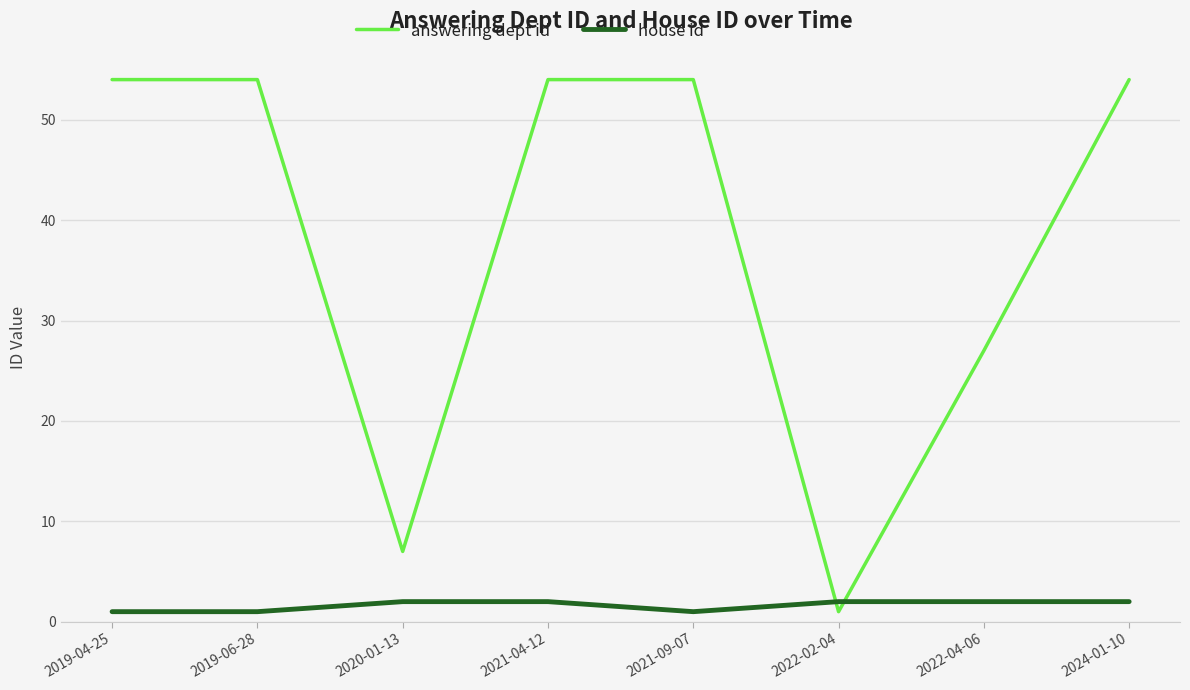

At which label does answering dept id reach its minimum?

2022-02-04